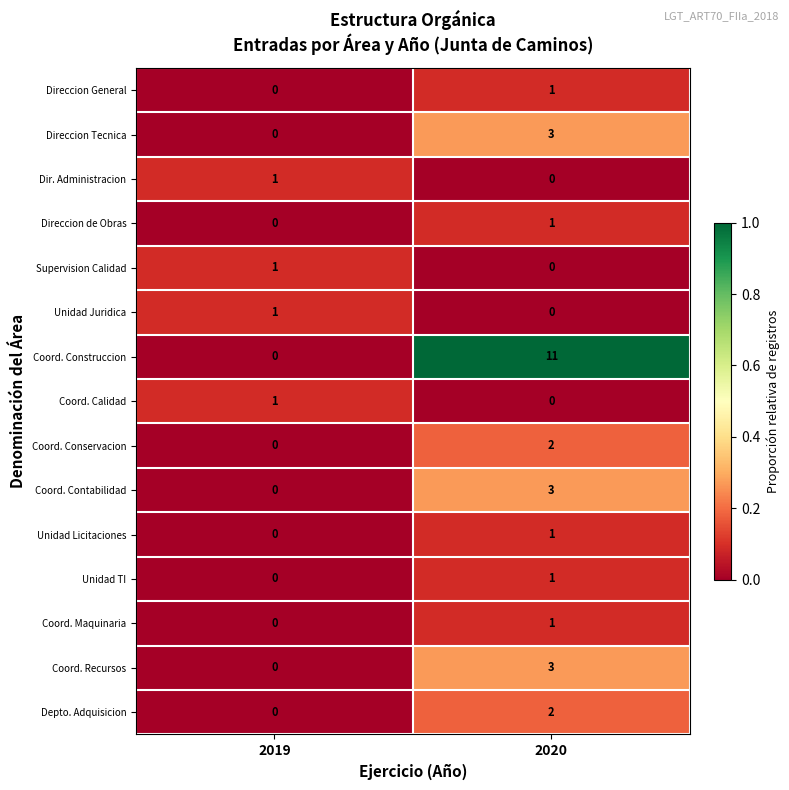

Which series has the largest range (max minus min)?

Coord. Construccion